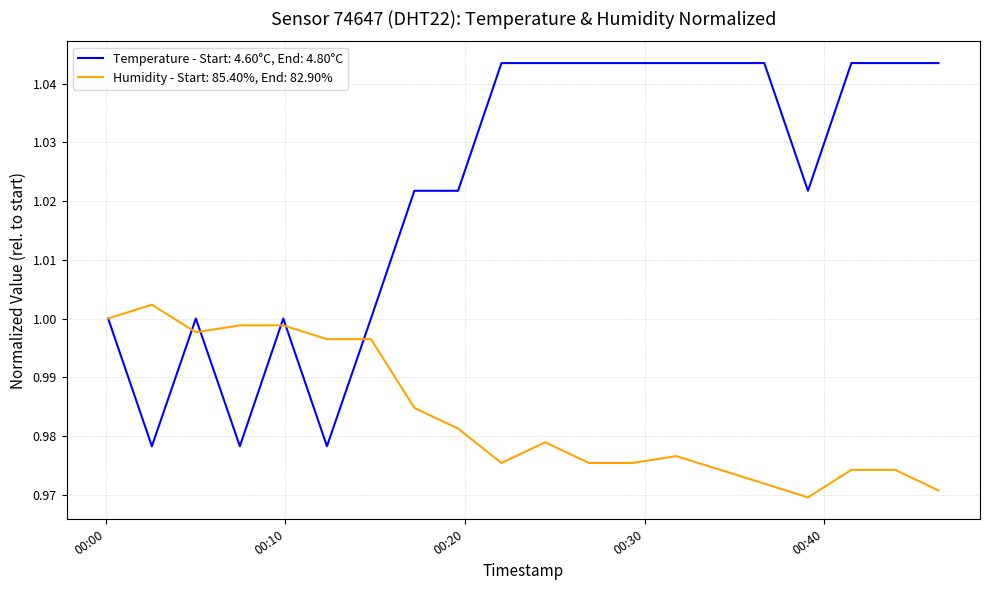

Which series has the widest spread of values?

Temperature - Start: 4.60°C, End: 4.80°C